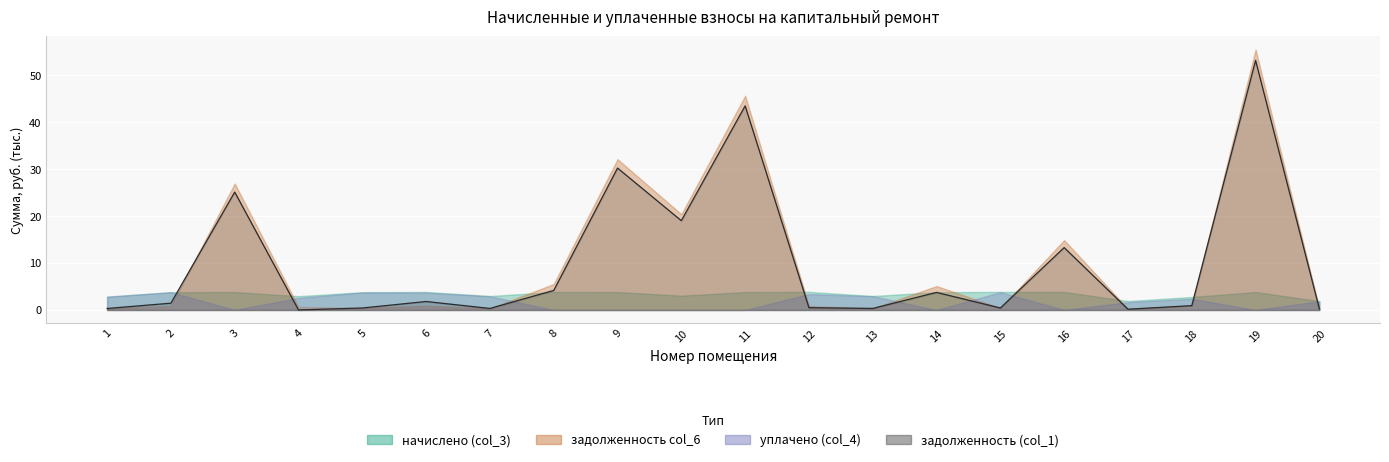

At which category does the chart reach its minimum across all series?

4